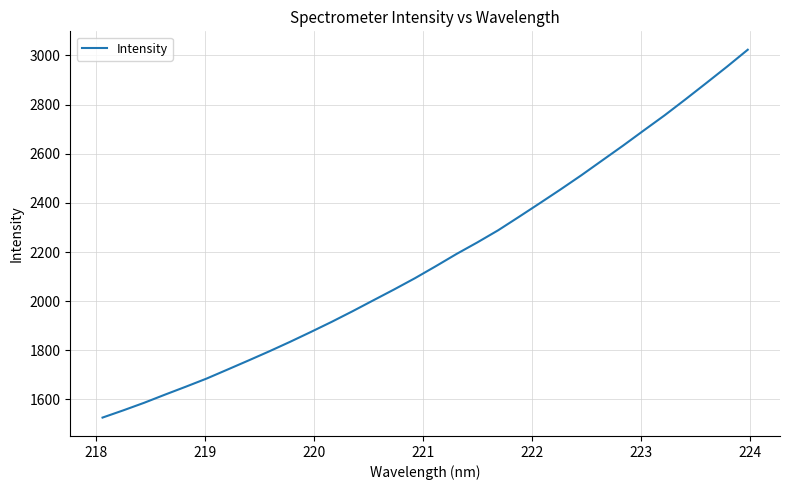

Is this an area chart (filled region under the line)?

No